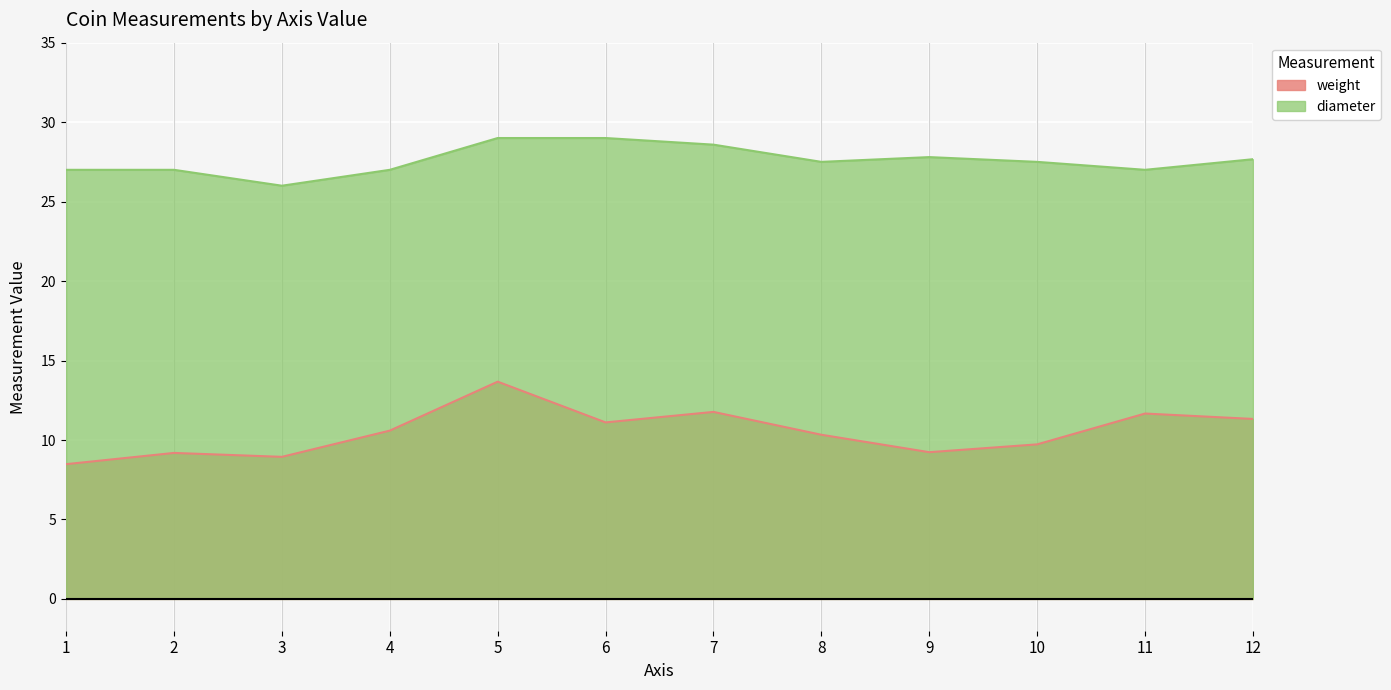

The value of diameter at 26 is 27.6. True or false?

True